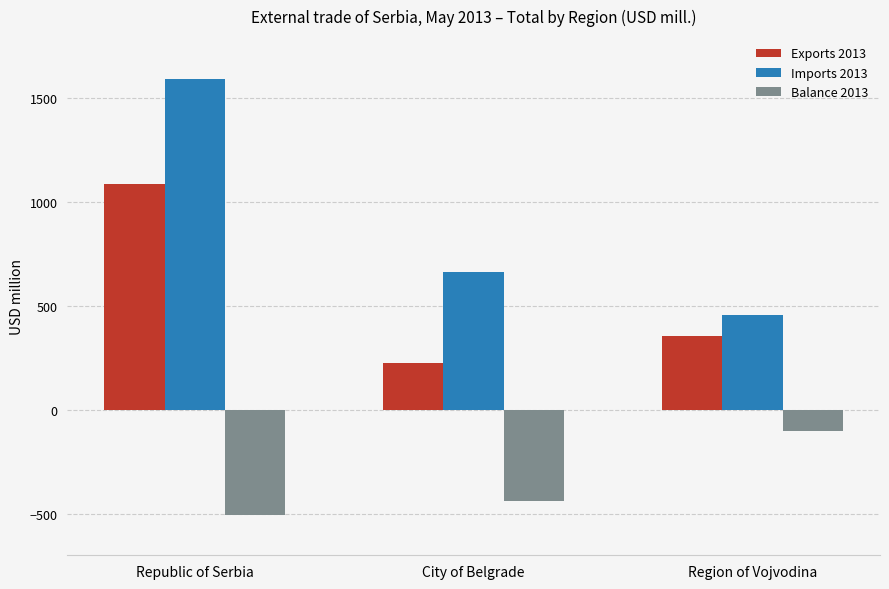

What are all the series names shown in the legend?

Exports 2013, Imports 2013, Balance 2013